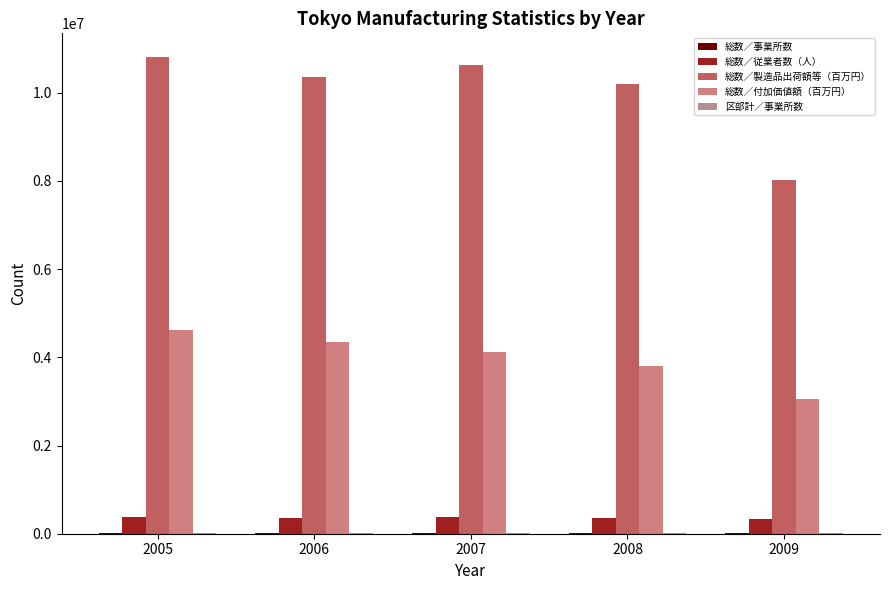

What is the difference between the highest and lowest values at 2006?

10344338